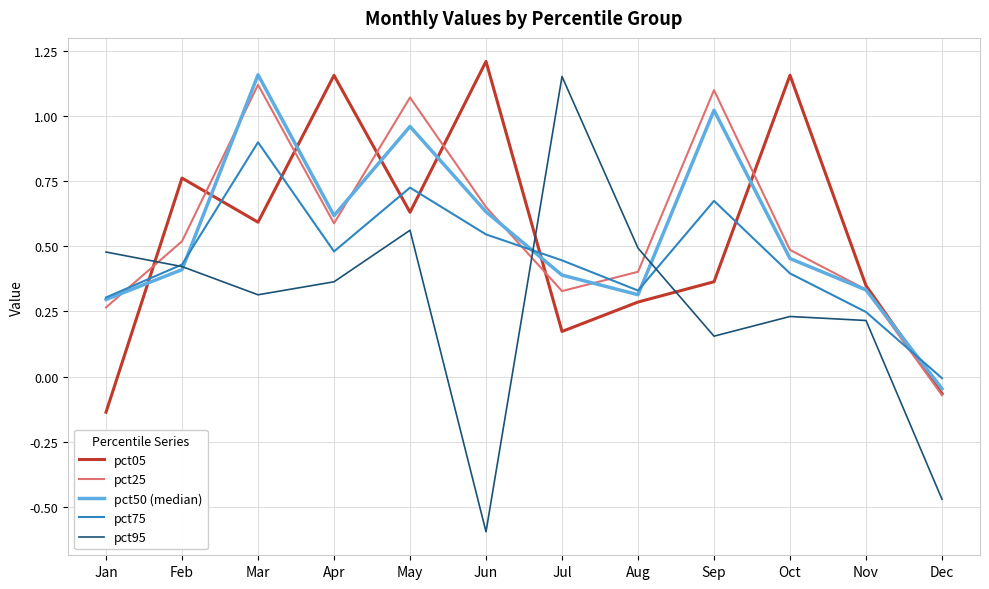

The pct50 (median) series shows 0.6 at Jun. True or false?

True